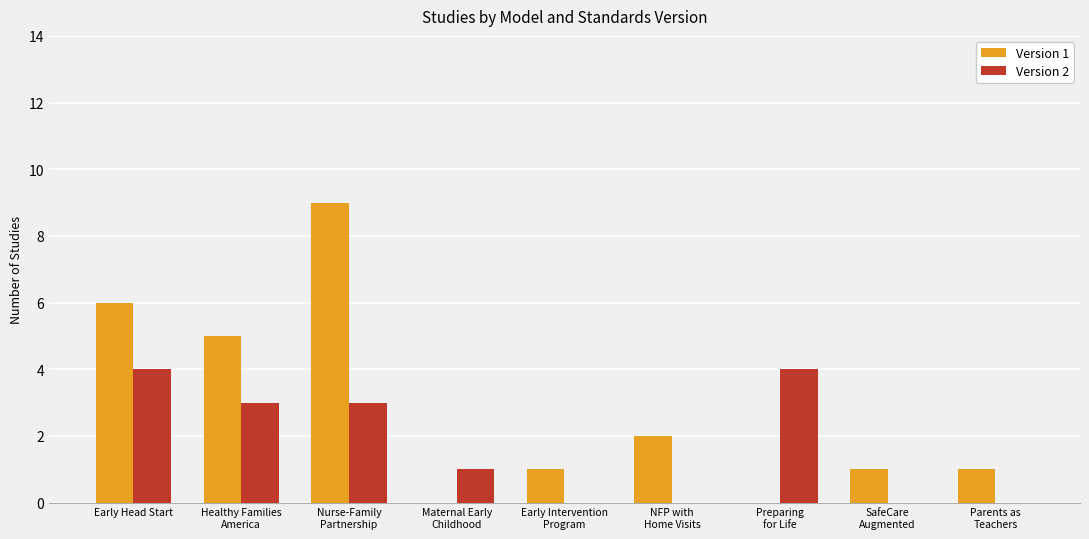

What is the greatest value displayed?

9